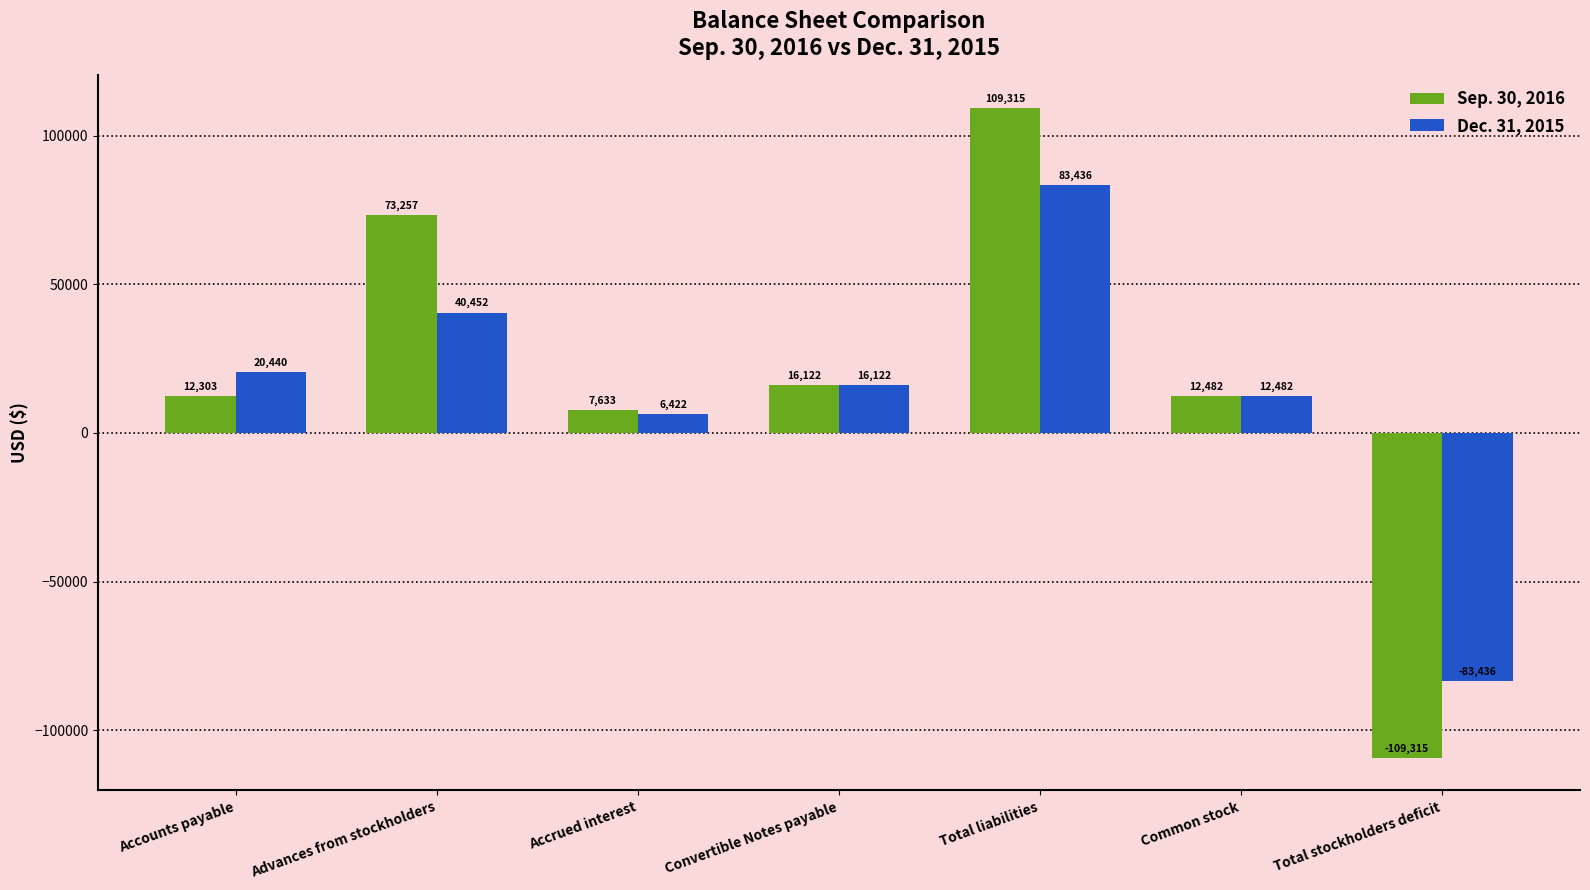

Are the bars grouped side by side (vs. stacked)?

Yes